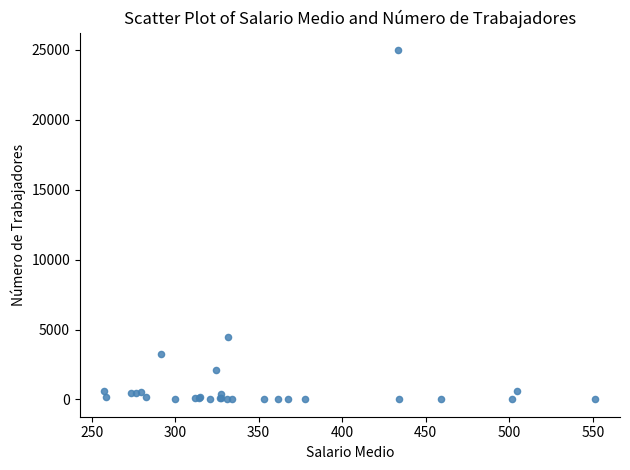

What Y value in the scatter plot is closest to 12494?

4488